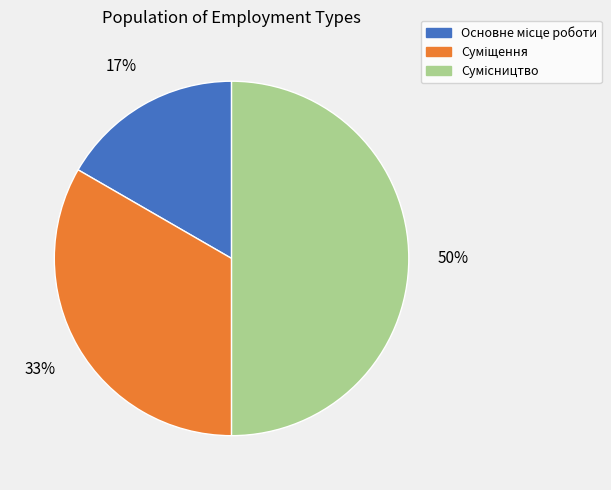

How many segments does this pie chart have?

3